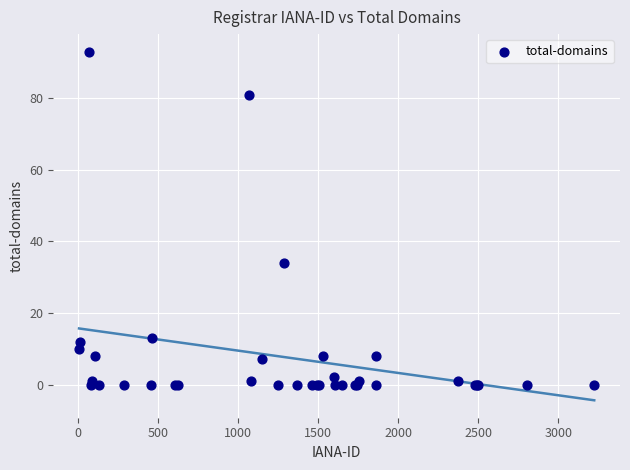

What Y value in the scatter plot is closest to 46?

34